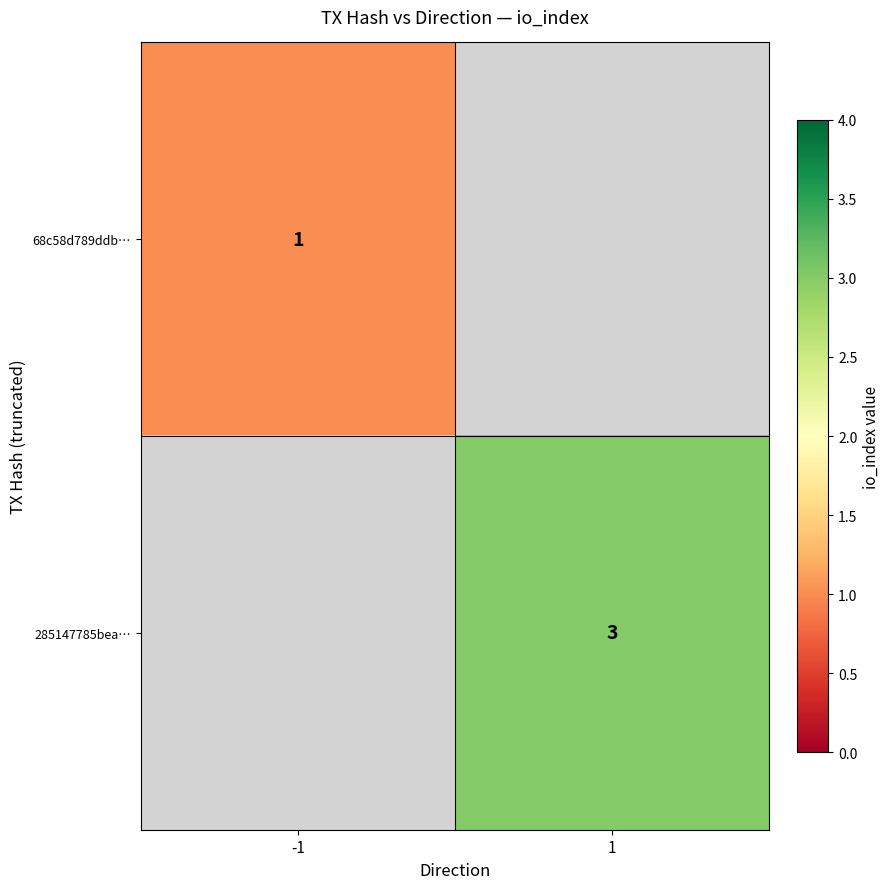

Is the value of 68c58d789ddb… at -1 greater than the value of 285147785bea… at 1?

No